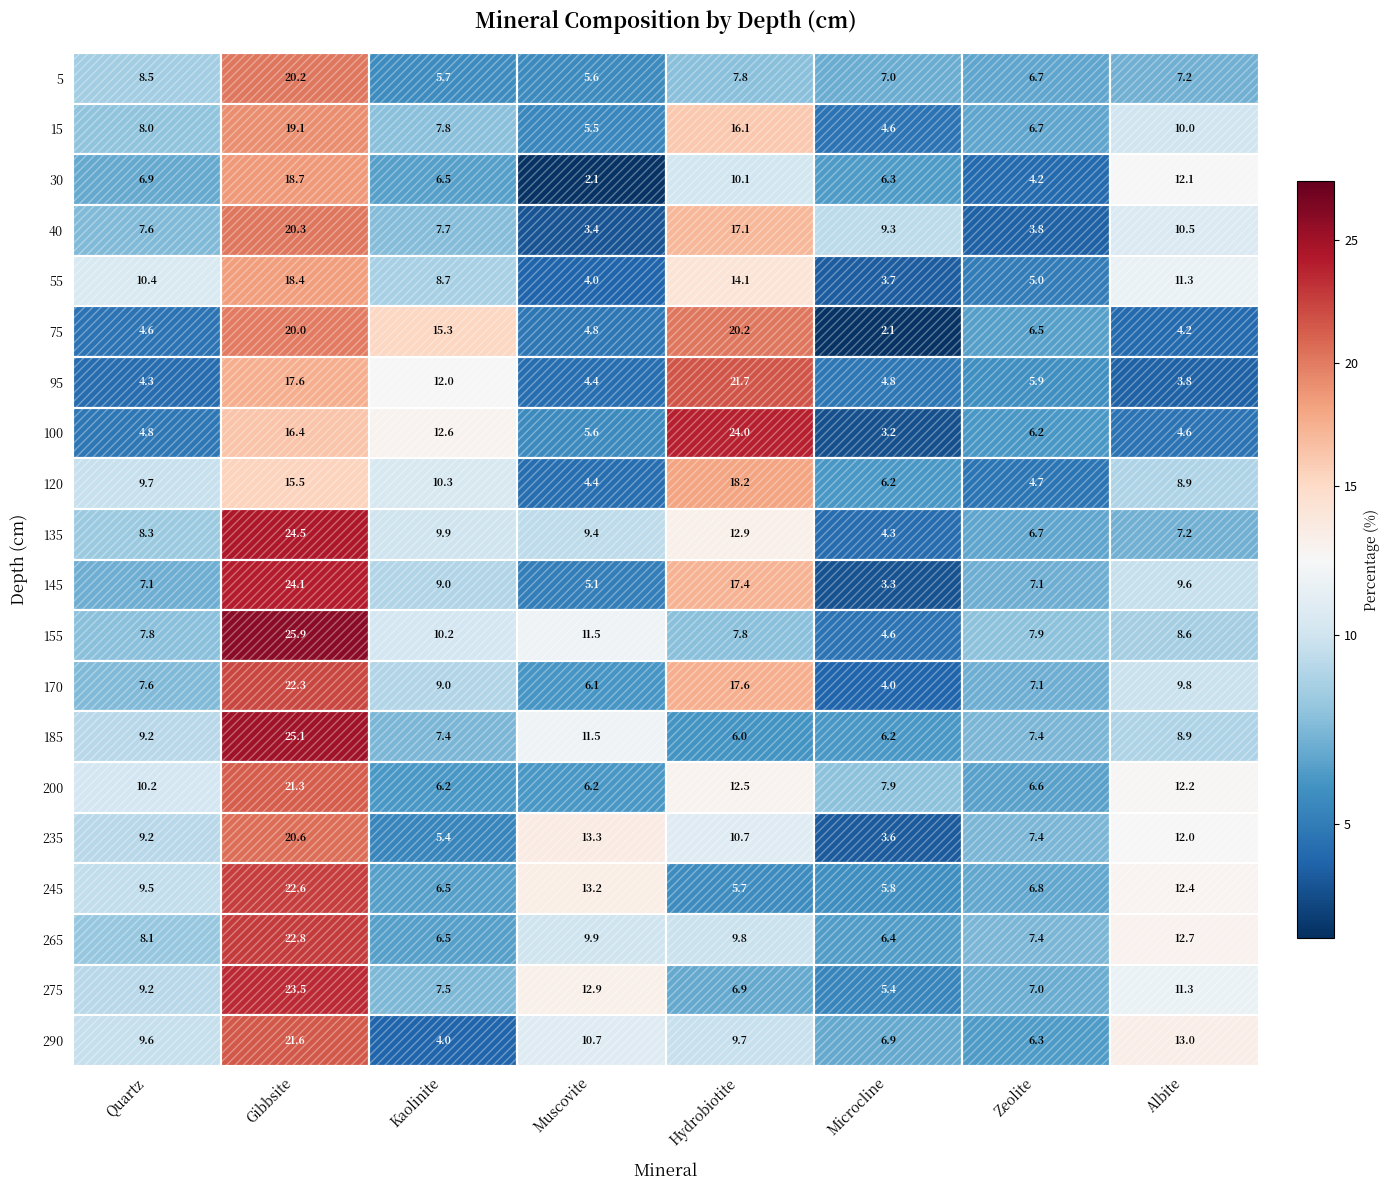

Reading right to left, extract all data points from this chart.

5: 7.2	6.7	7.0	7.8	5.6	5.7	20.2	8.5
15: 10.0	6.7	4.6	16.1	5.5	7.8	19.1	8.0
30: 12.1	4.2	6.3	10.1	2.1	6.5	18.7	6.9
40: 10.5	3.8	9.3	17.1	3.4	7.7	20.3	7.6
55: 11.3	5.0	3.7	14.1	4.0	8.7	18.4	10.4
75: 4.2	6.5	2.1	20.2	4.8	15.3	20.0	4.6
95: 3.8	5.9	4.8	21.7	4.4	12.0	17.6	4.3
100: 4.6	6.2	3.2	24.0	5.6	12.6	16.4	4.8
120: 8.9	4.7	6.2	18.2	4.4	10.3	15.5	9.7
135: 7.2	6.7	4.3	12.9	9.4	9.9	24.5	8.3
145: 9.6	7.1	3.3	17.4	5.1	9.0	24.1	7.1
155: 8.6	7.9	4.6	7.8	11.5	10.2	25.9	7.8
170: 9.8	7.1	4.0	17.6	6.1	9.0	22.3	7.6
185: 8.9	7.4	6.2	6.0	11.5	7.4	25.1	9.2
200: 12.2	6.6	7.9	12.5	6.2	6.2	21.3	10.2
235: 12.0	7.4	3.6	10.7	13.3	5.4	20.6	9.2
245: 12.4	6.8	5.8	5.7	13.2	6.5	22.6	9.5
265: 12.7	7.4	6.4	9.8	9.9	6.5	22.8	8.1
275: 11.3	7.0	5.4	6.9	12.9	7.5	23.5	9.2
290: 13.0	6.3	6.9	9.7	10.7	4.0	21.6	9.6